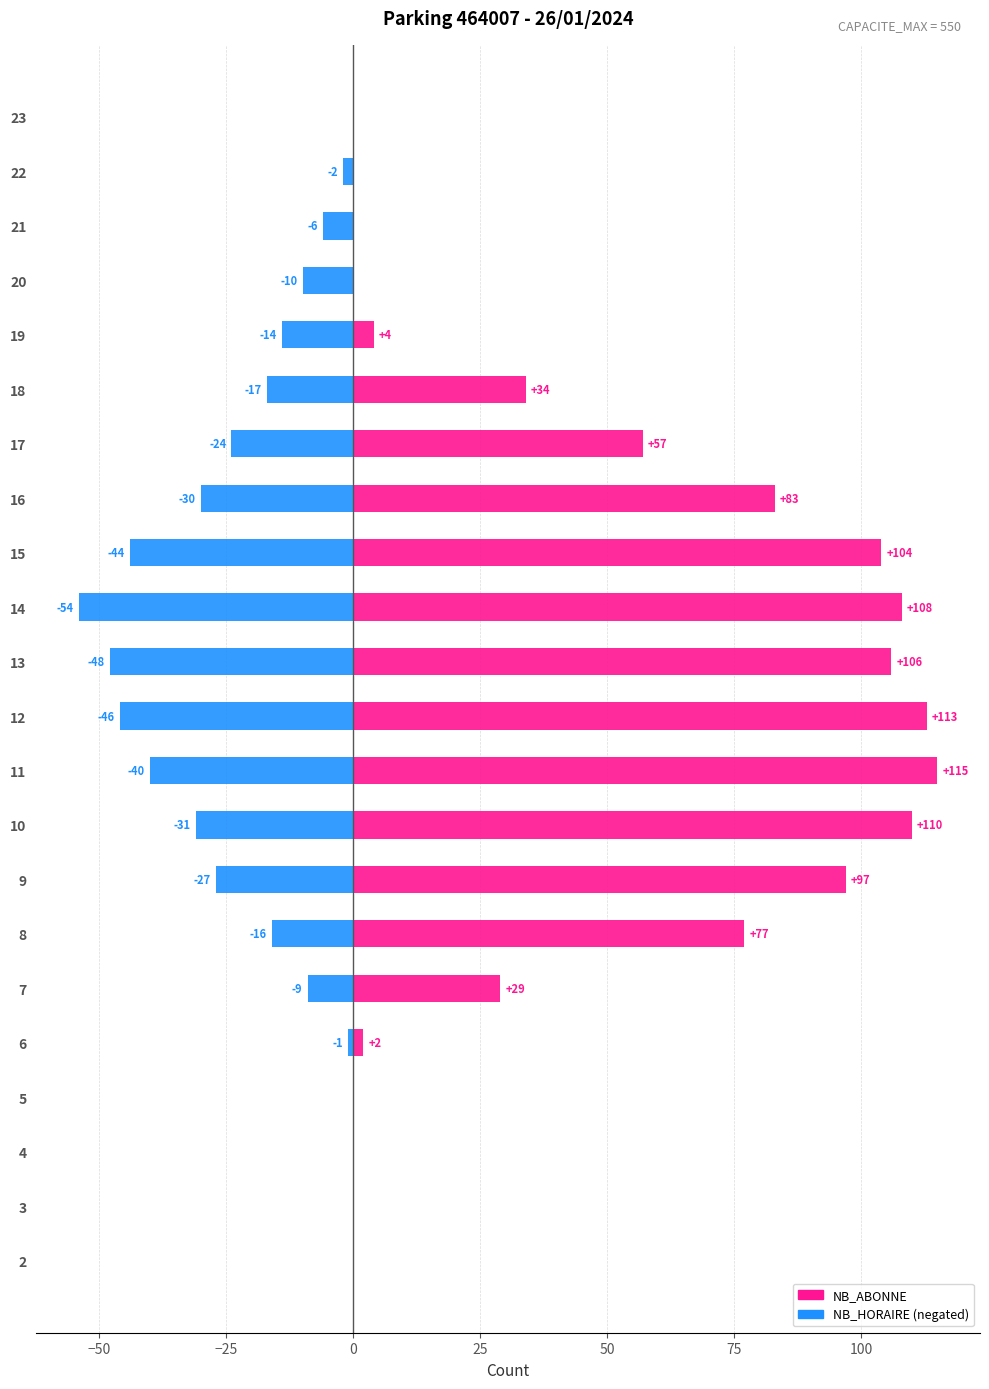

What is the difference between the maximum and minimum values in the NB_HORAIRE series?

54